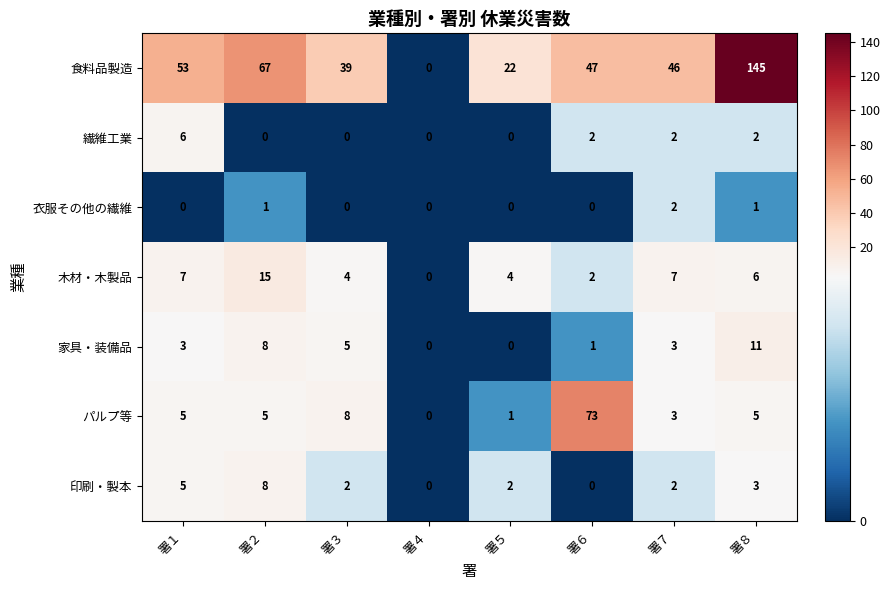

What is the difference between the 木材・木製品 values at 署２ and 署３?

11